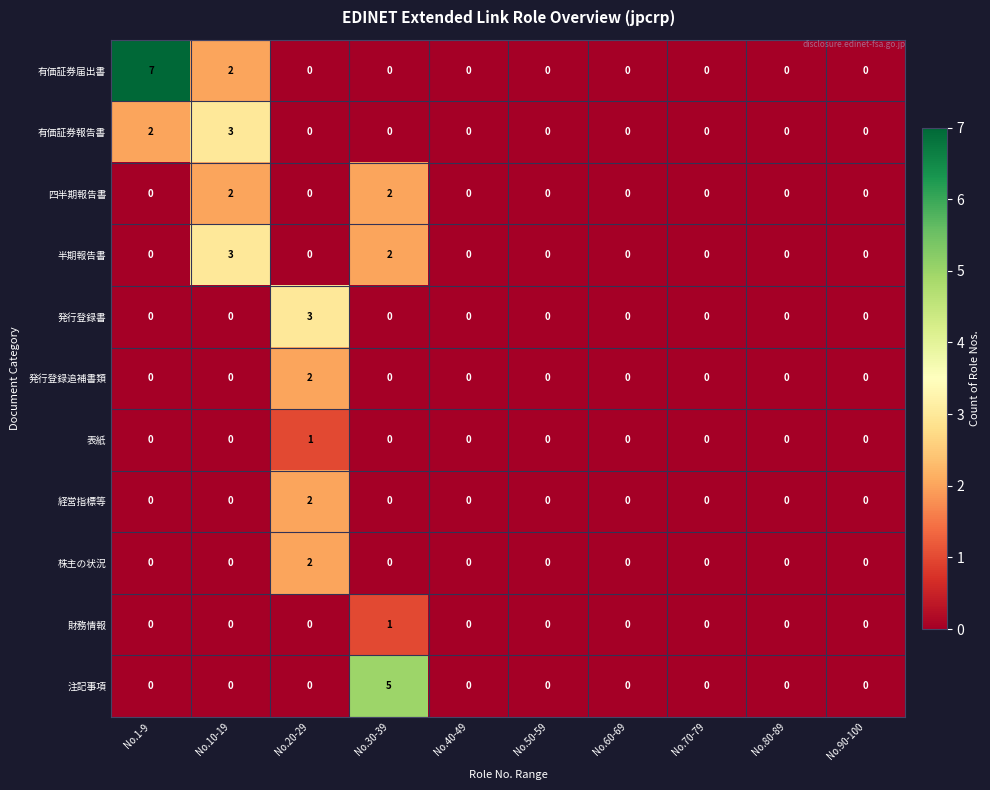

Which category has the highest value across all series?

No.1-9